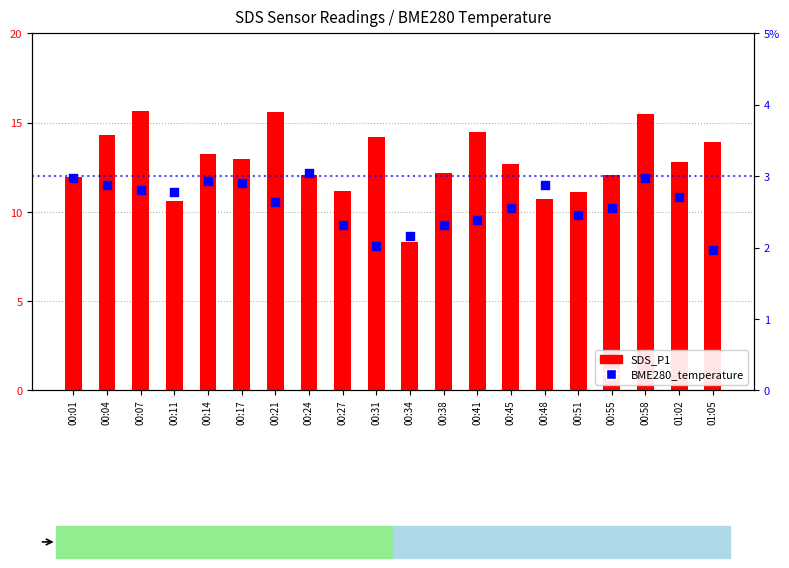

At how many categories does at least one series exceed 10?

19